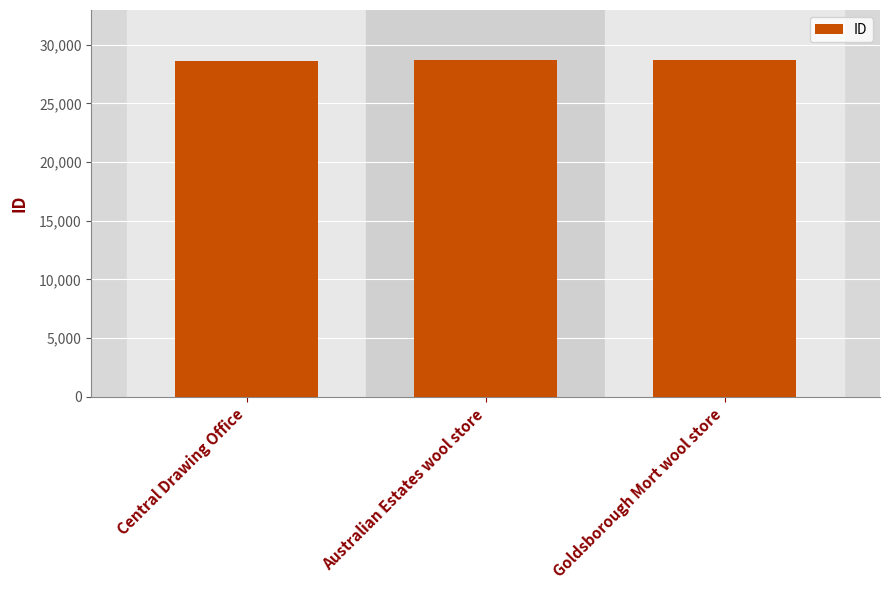

Is it true that the value at Australian Estates wool store is 7556?

False